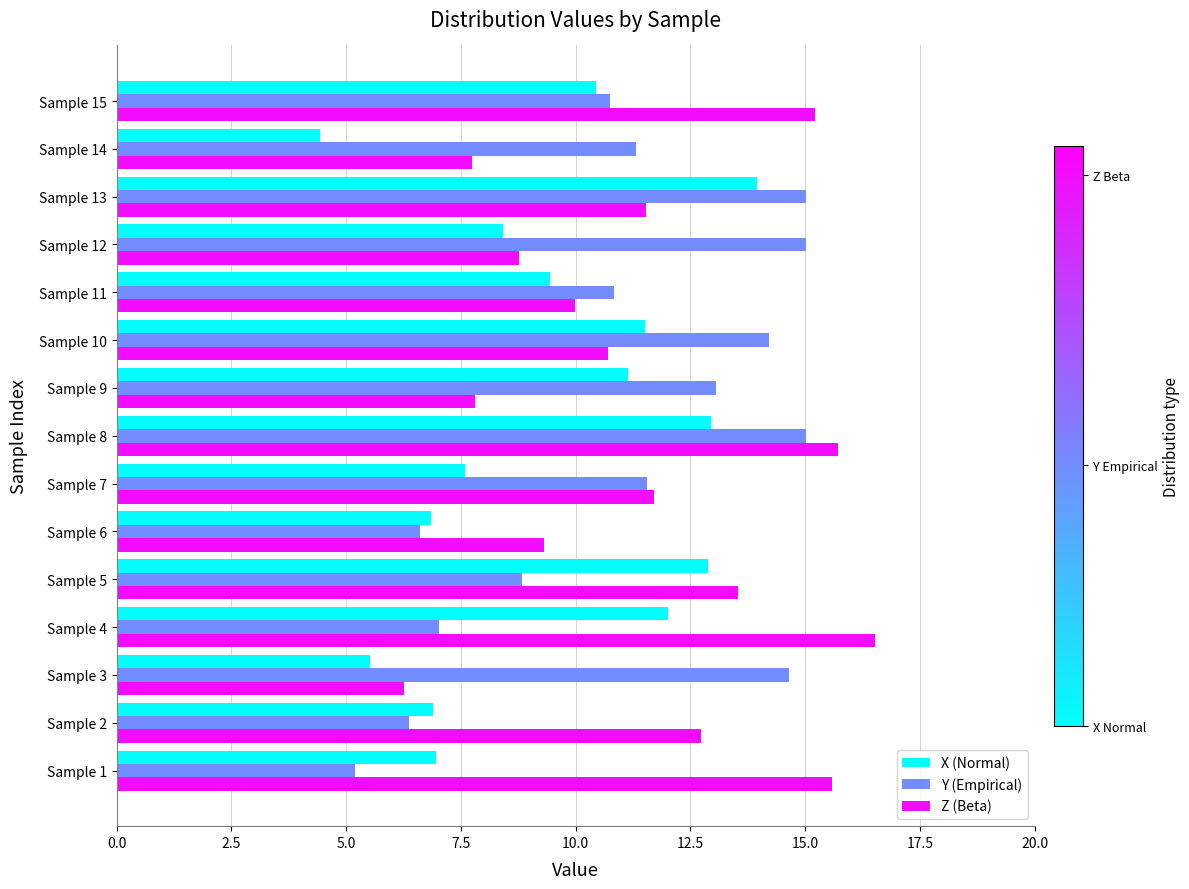

List the series in order of their peak value, lowest first.

X (Normal), Y (Empirical), Z (Beta)